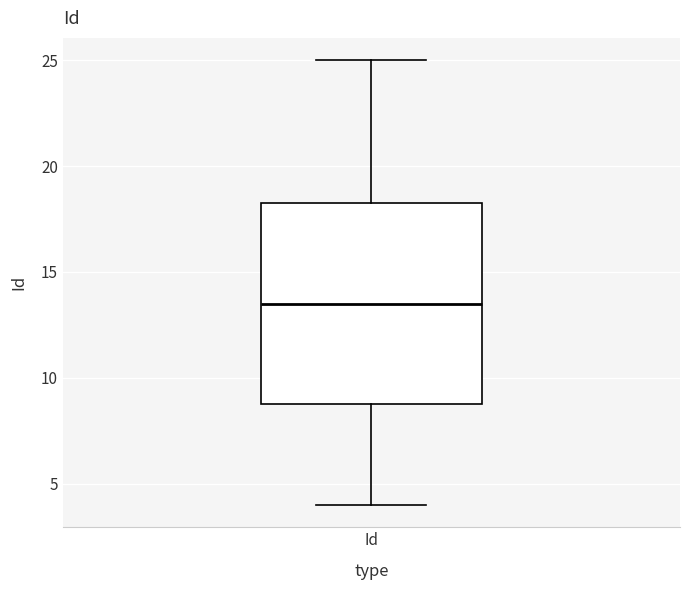

Read this box plot against the y-axis: the position of the median line, the range covered by the box, and the ends of both whiskers. The values are not printed on the chart, so give them approximately, as read against the axis.

median 13.5, box 9.0 to 18.5, whiskers 4.0 to 25.0